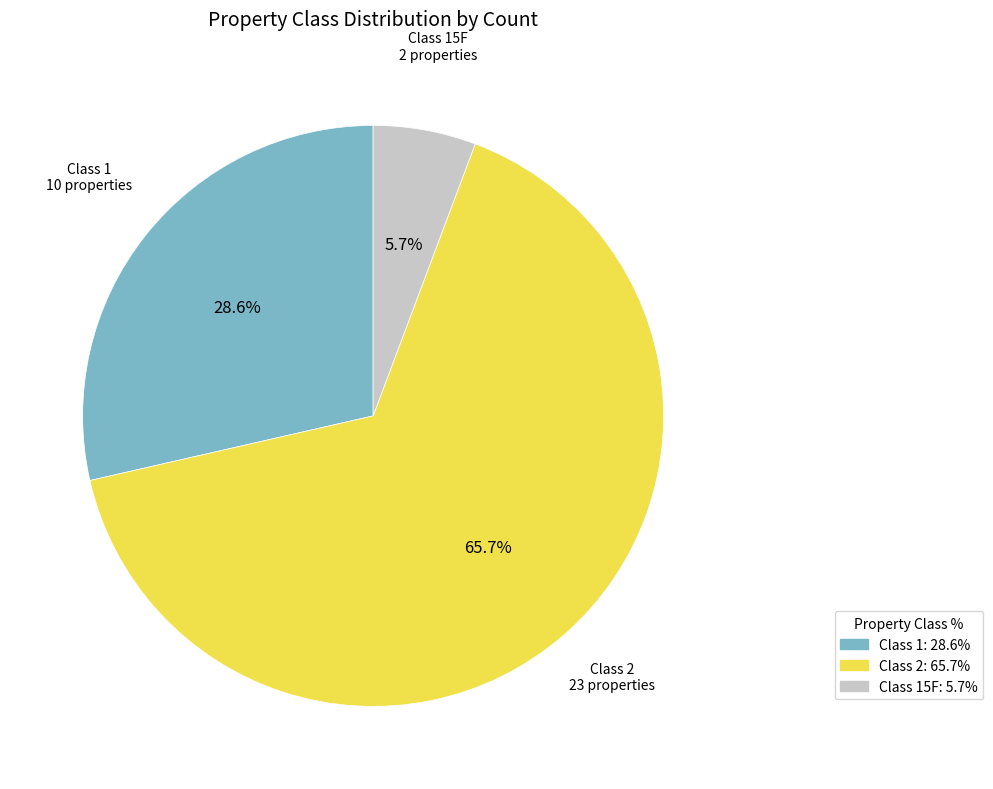

Is there a majority slice in this chart?

Yes